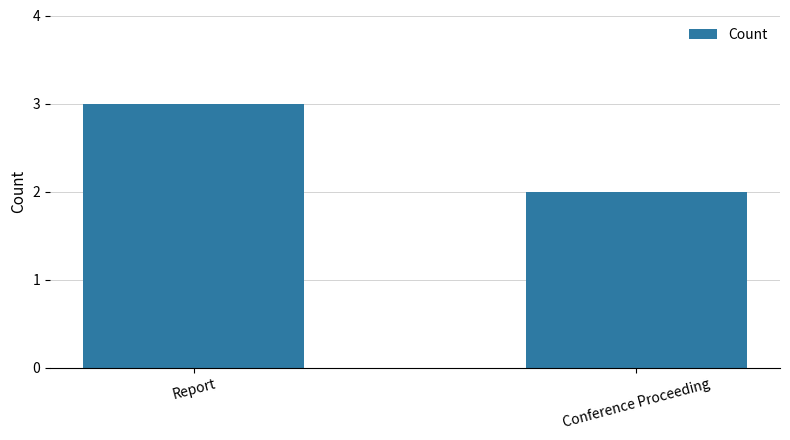

What is the change in value from Report to Conference Proceeding?

-1